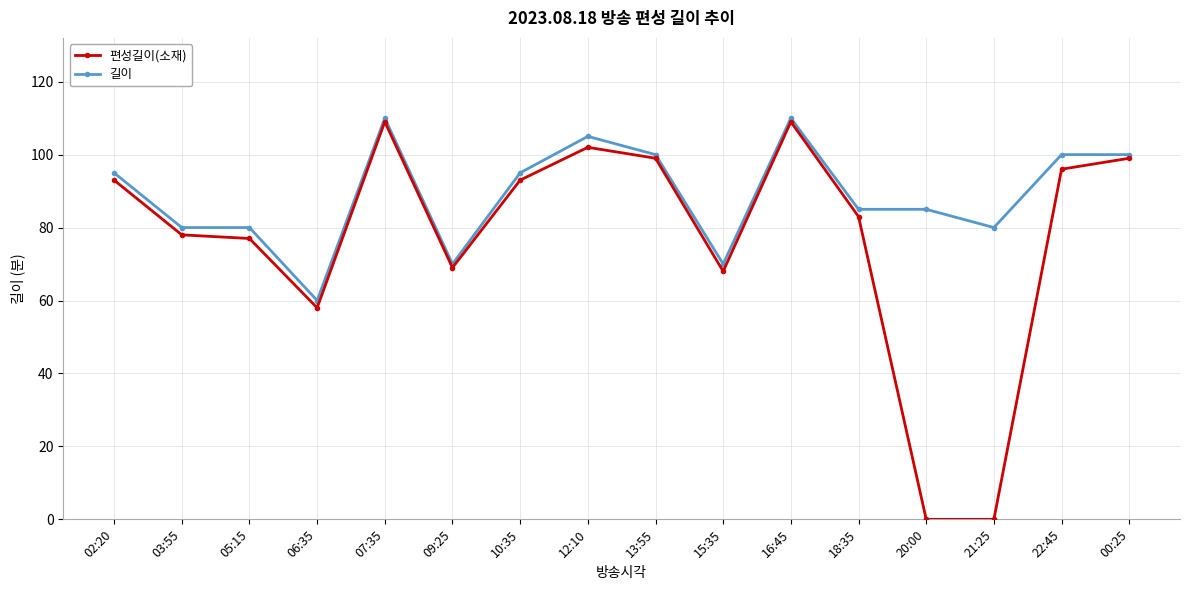

How many values in the 길이 series are below 95?

8